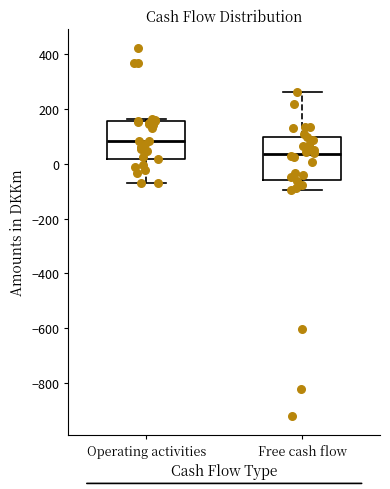

Reading left to right, read every box against the y-axis: the position of its median line, the range the box covers, and the ends of its whiskers. The values are not printed on the chart, so give them approximately, as read against the axis.

Operating activities: median 80, box 20 to 160, whiskers -80 to 160 (just above the box's upper edge)
Free cash flow: median 40, box -60 to 100, whiskers -100 to 260